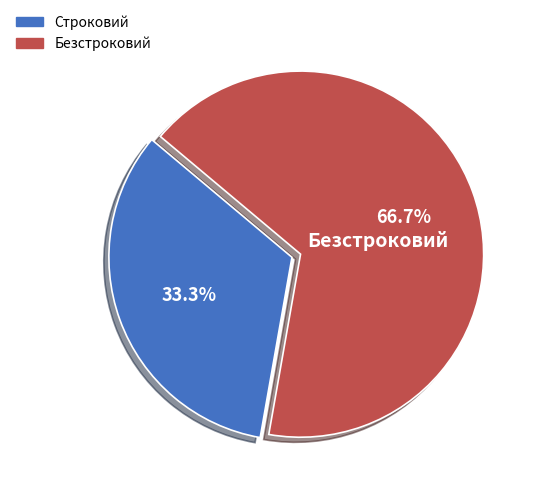

Does Строковий represent more than half of the total?

No